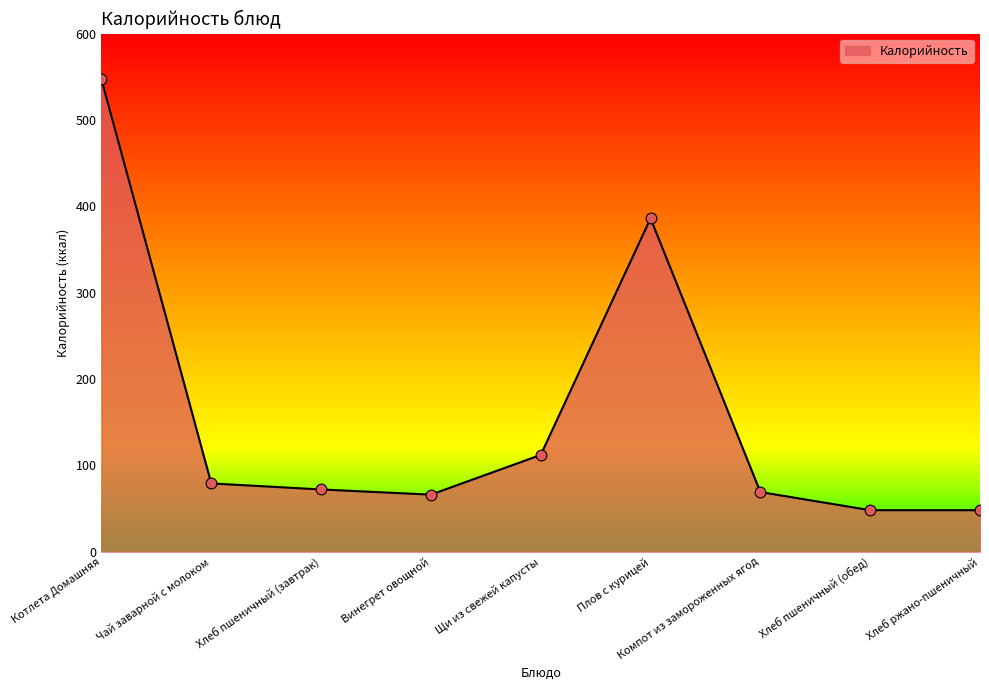

Which has a higher value, Плов с курицей or Винегрет овощной?

Плов с курицей